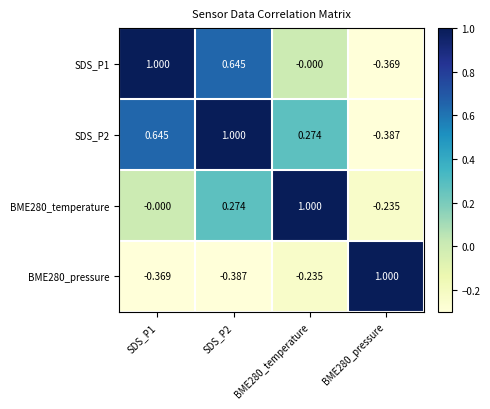

At how many categories does at least one series exceed 0?

4